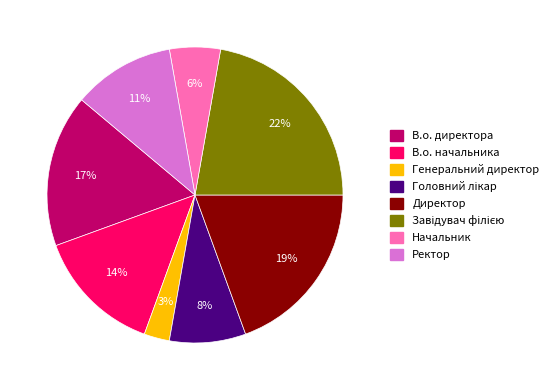

Is it true that В.о. директора is 10% of the pie?

False